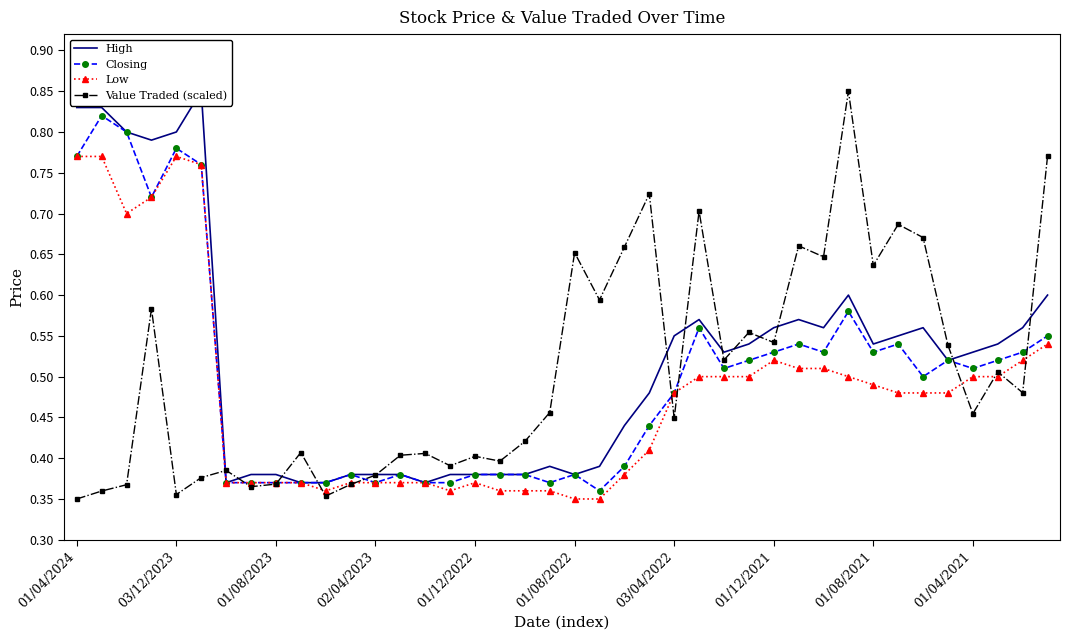

How many lines are shown in the chart?

4